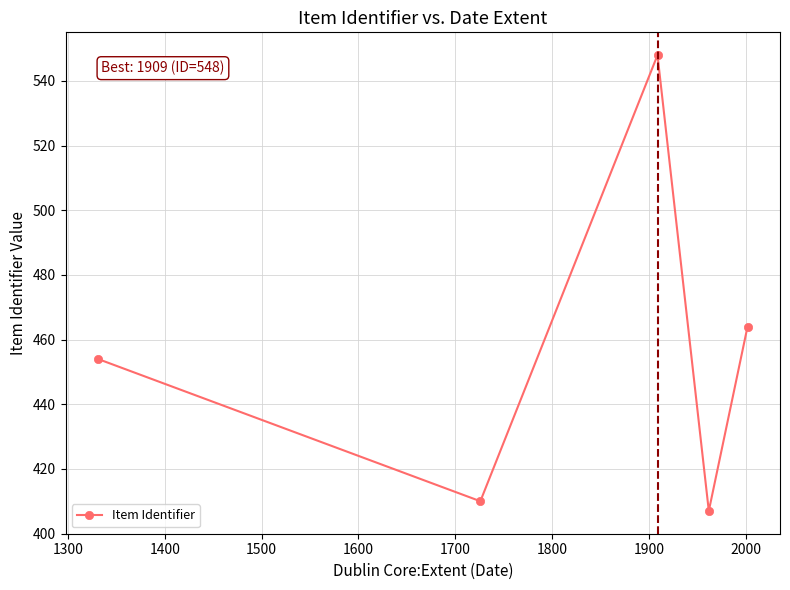

What is the minimum value shown in the chart?

407